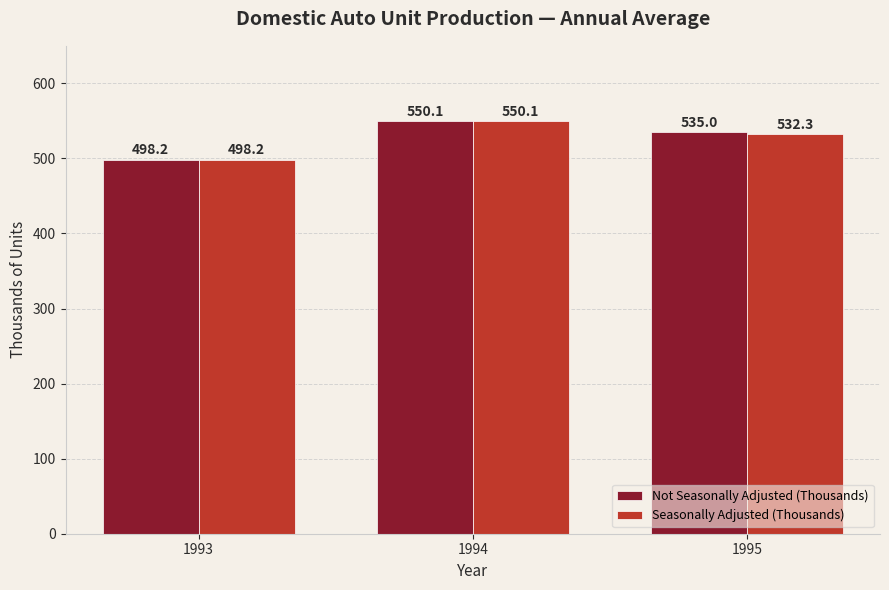

Which series changed the most between 1993 and 1995?

Not Seasonally Adjusted (Thousands)